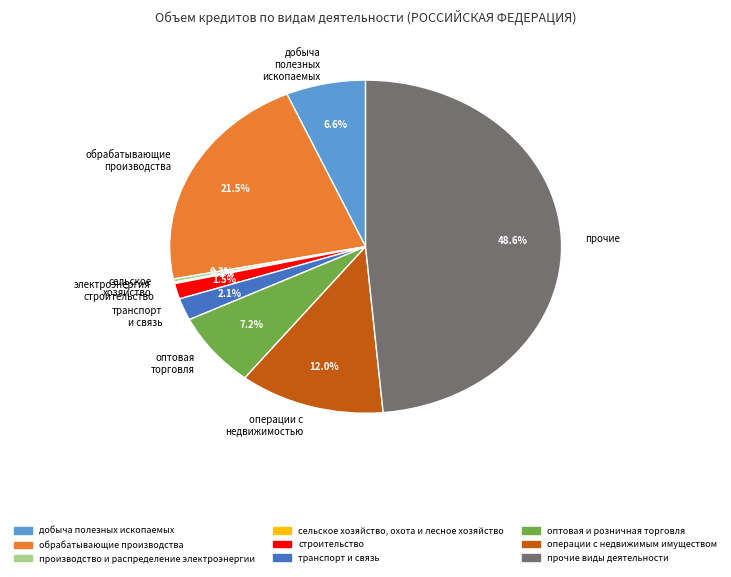

Which has a higher value, оптовая торговля or строительство?

оптовая торговля